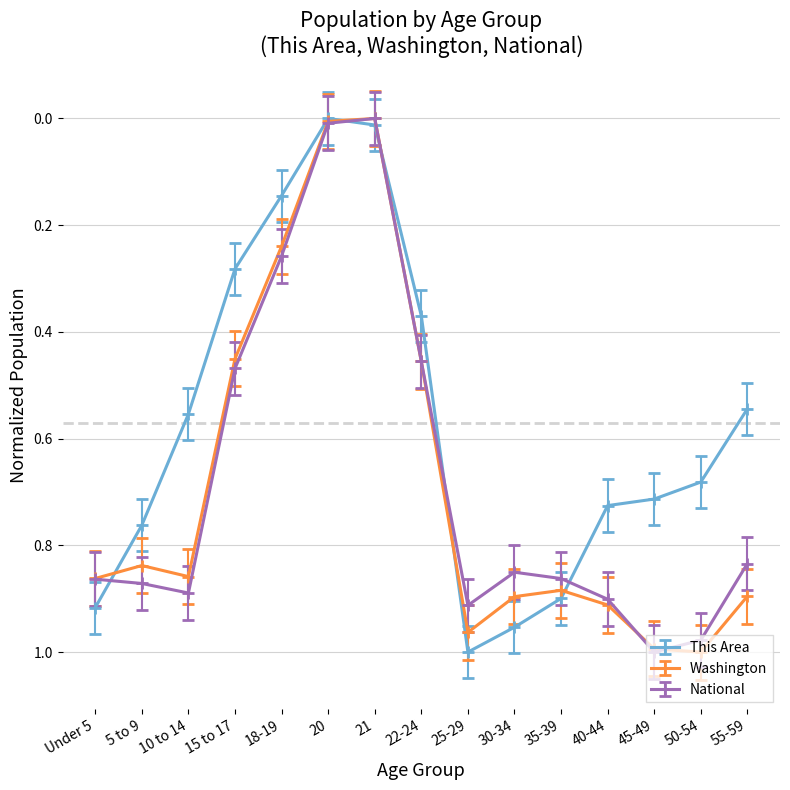

Does the chart have visible grid lines?

Yes